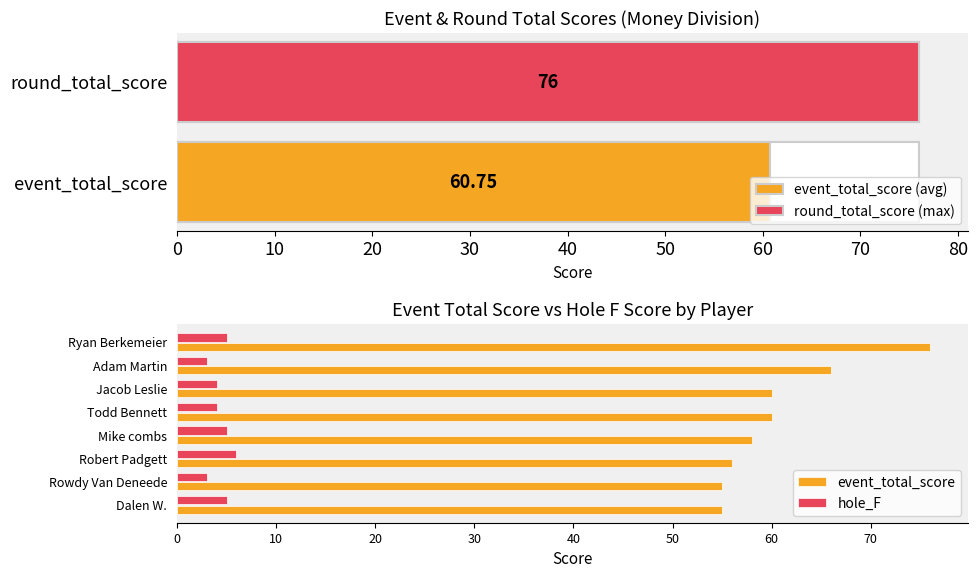

Count the number of categories in the chart.

8